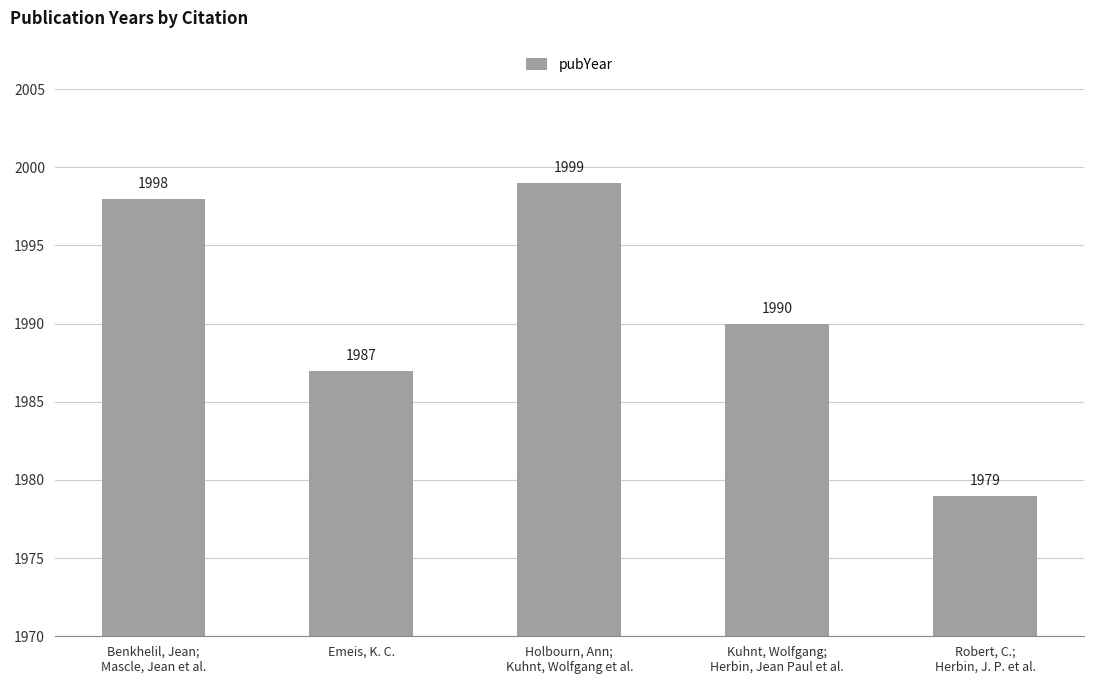

Rank the categories by value from highest to lowest.

Holbourn, Ann;
Kuhnt, Wolfgang et al., Benkhelil, Jean;
Mascle, Jean et al., Kuhnt, Wolfgang;
Herbin, Jean Paul et al., Emeis, K. C., Robert, C.;
Herbin, J. P. et al.